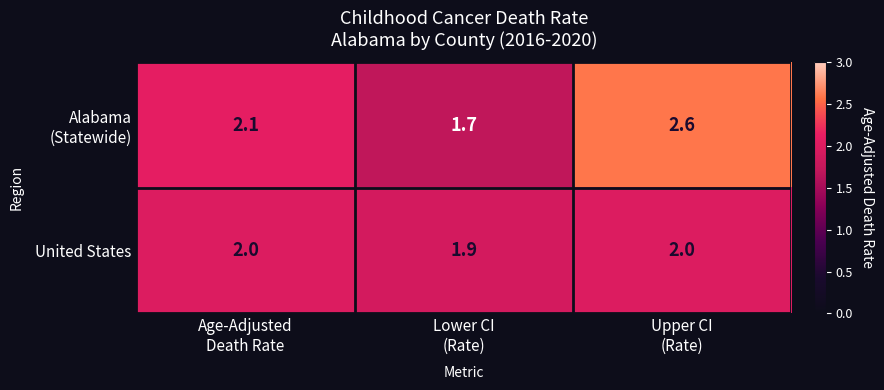

What is the sum of all United States values?

5.9